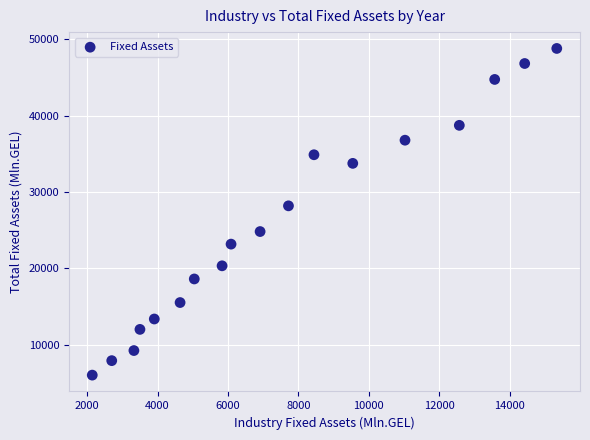

What is the range of X values (max minus min)?

13192.5